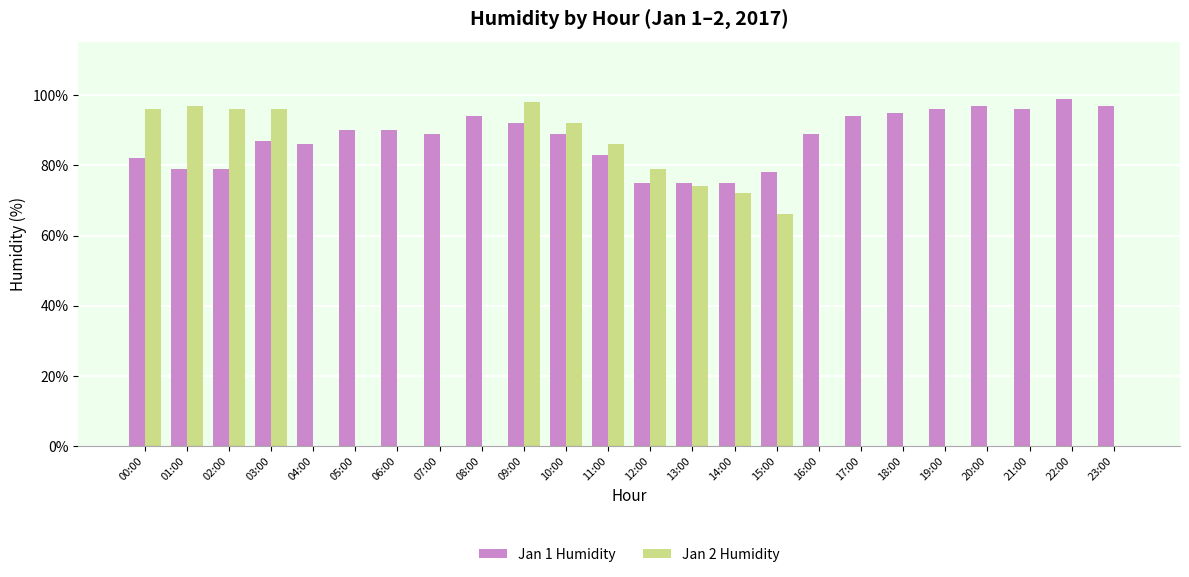

Reading left to right, extract all data points from this chart.

Jan 1 Humidity: 82	79	79	87	86	90	90	89	94	92	89	83	75	75	75	78	89	94	95	96	97	96	99	97
Jan 2 Humidity: 96	97	96	96	0	0	0	0	0	98	92	86	79	74	72	66	0	0	0	0	0	0	0	0